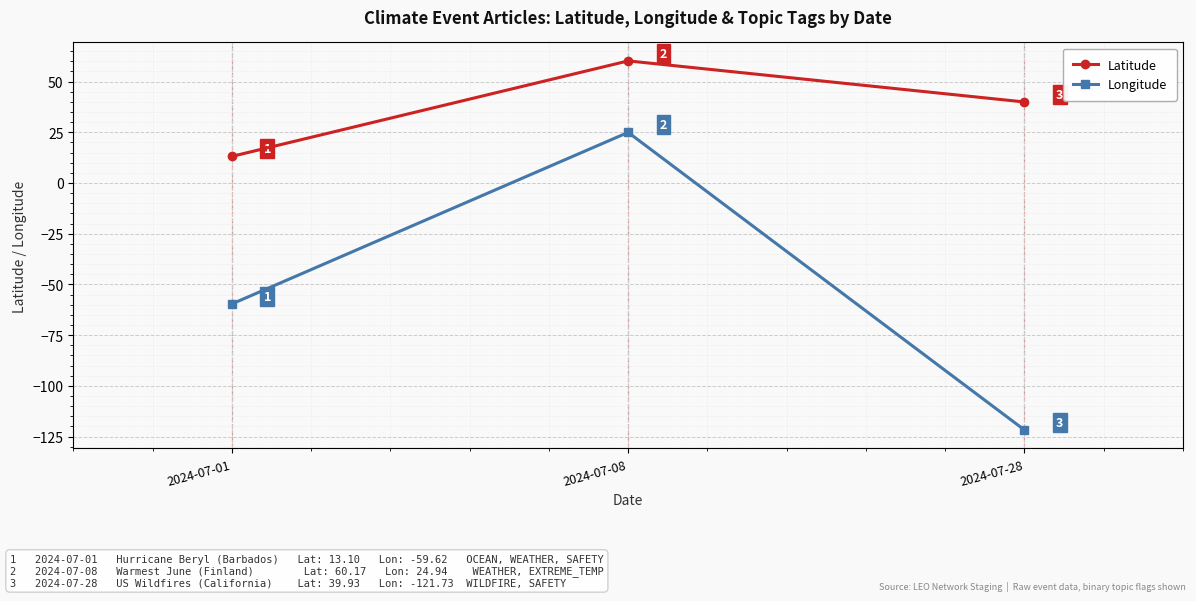

What is the average value of the Longitude series?

-52.1